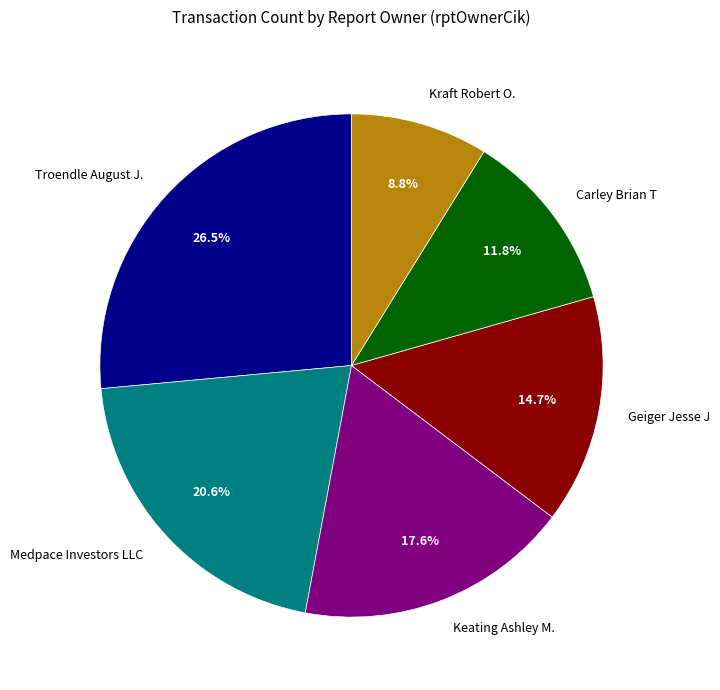

Approximately how many times larger is the value at Troendle August J. compared to Medpace Investors LLC?

1.3